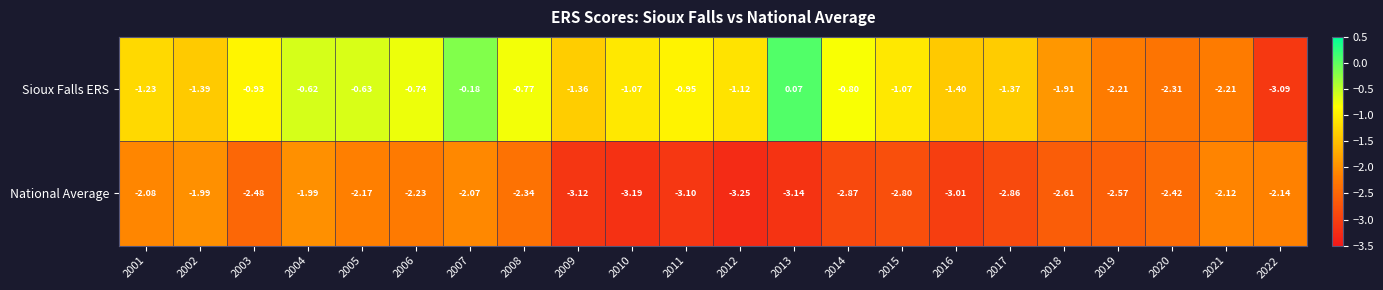

At 2008, list the series in order from largest to smallest.

Sioux Falls ERS, National Average